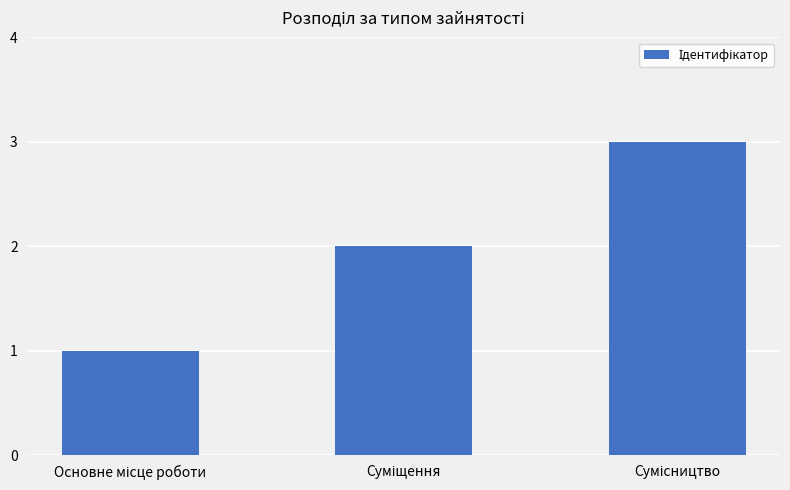

What is the greatest value displayed?

3